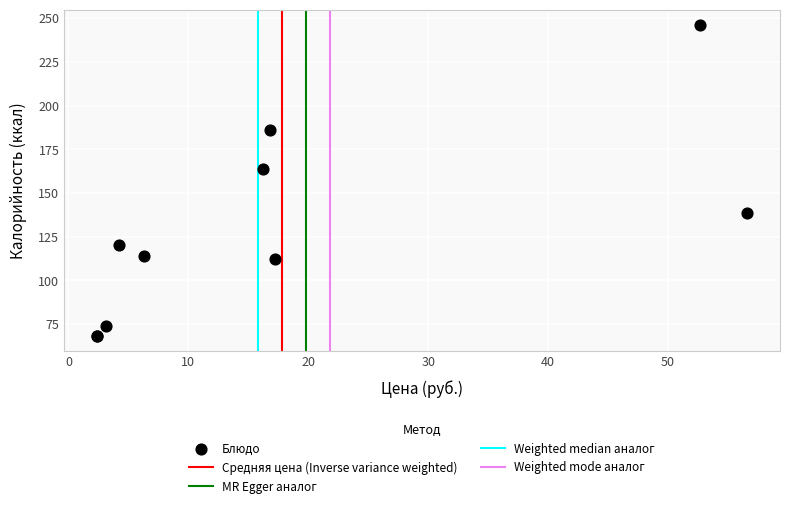

What Y value in the scatter plot is closest to 157?

163.8